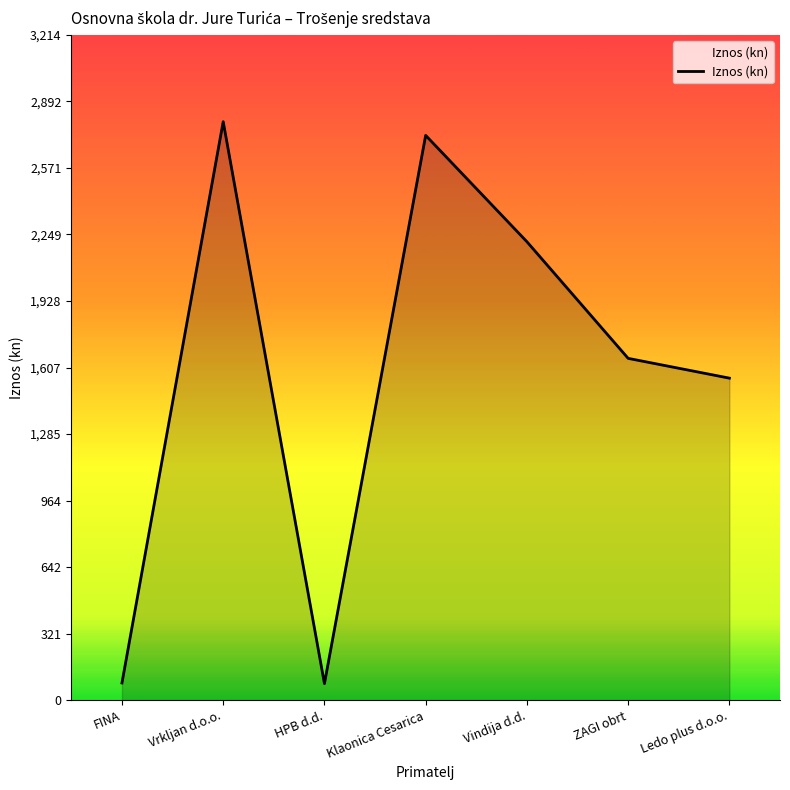

Between Vrkljan d.o.o. and ZAGI obrt, which is larger?

Vrkljan d.o.o.